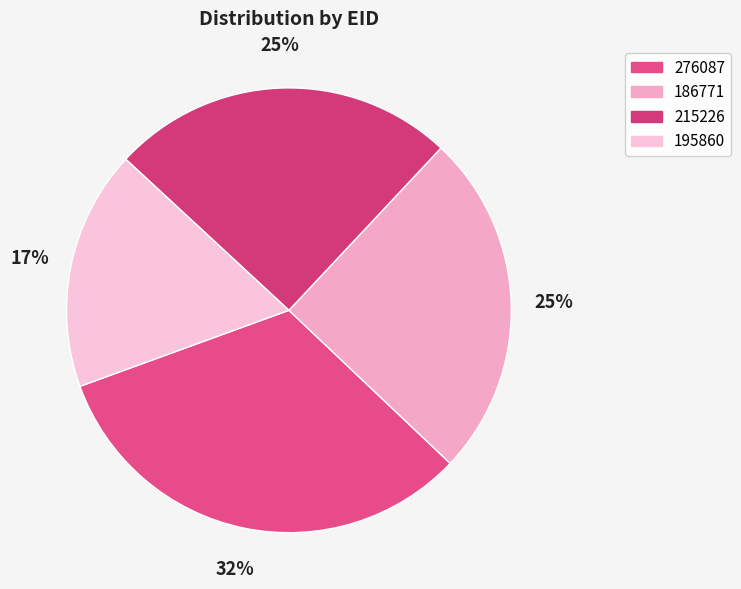

Which category has the smallest portion of the pie?

195860